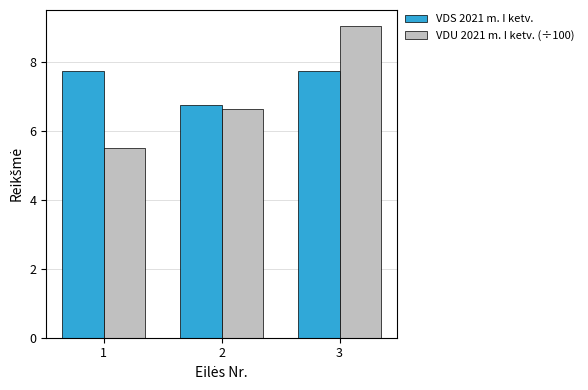

Reading right to left, list all the values displayed in this chart.

VDS 2021 m. I ketv.: 3=7.7	2=6.8	1=7.7
VDU 2021 m. I ketv. (÷100): 3=9.1	2=6.7	1=5.5